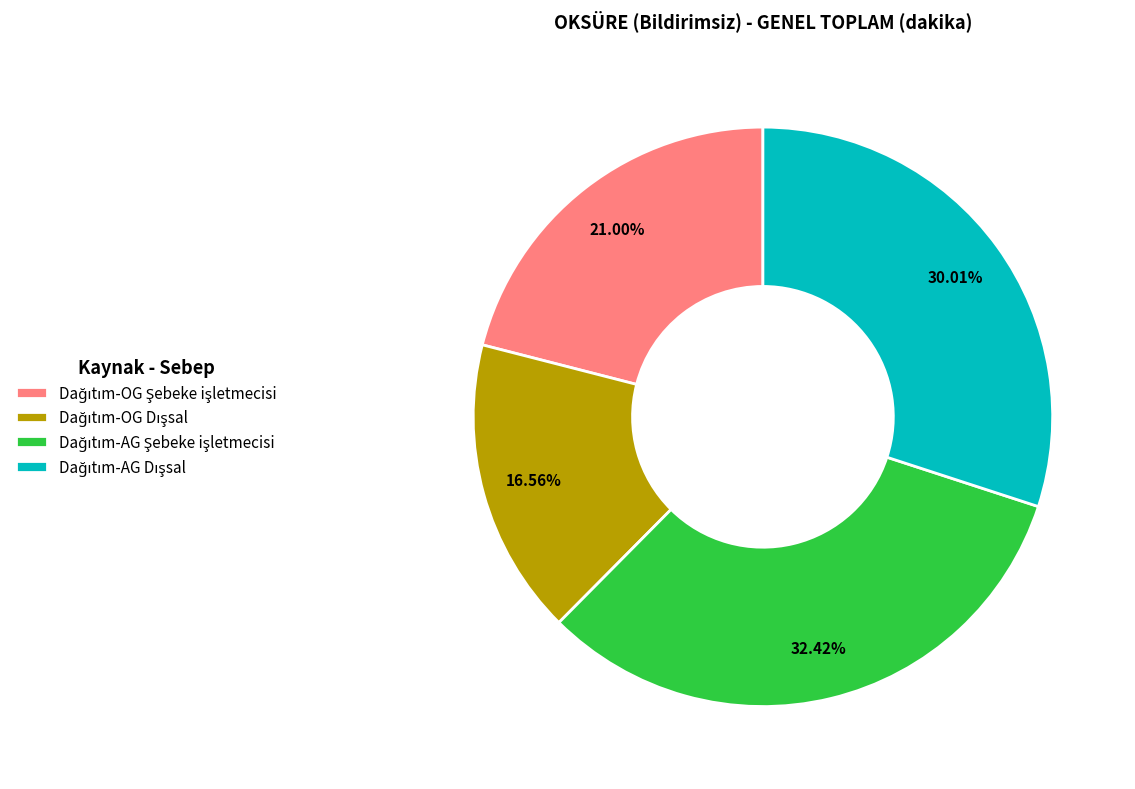

Is there any slice that represents more than half of the pie?

No